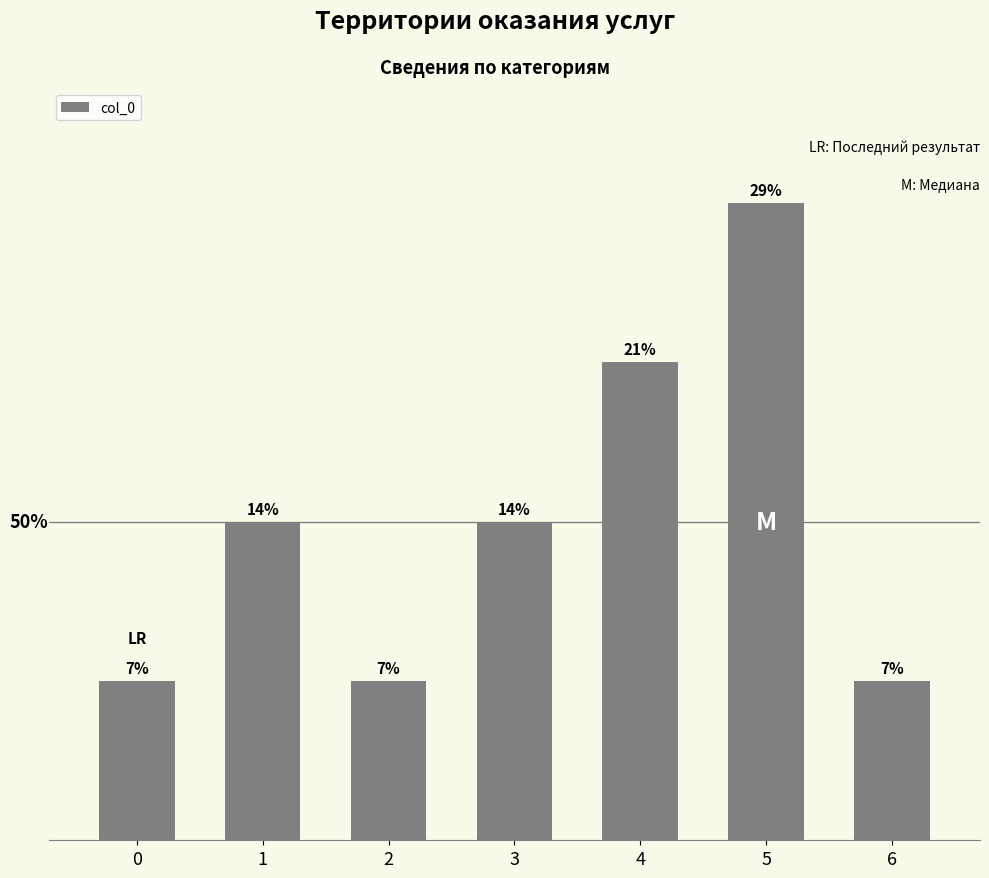

How many values are between 1 and 3?

6